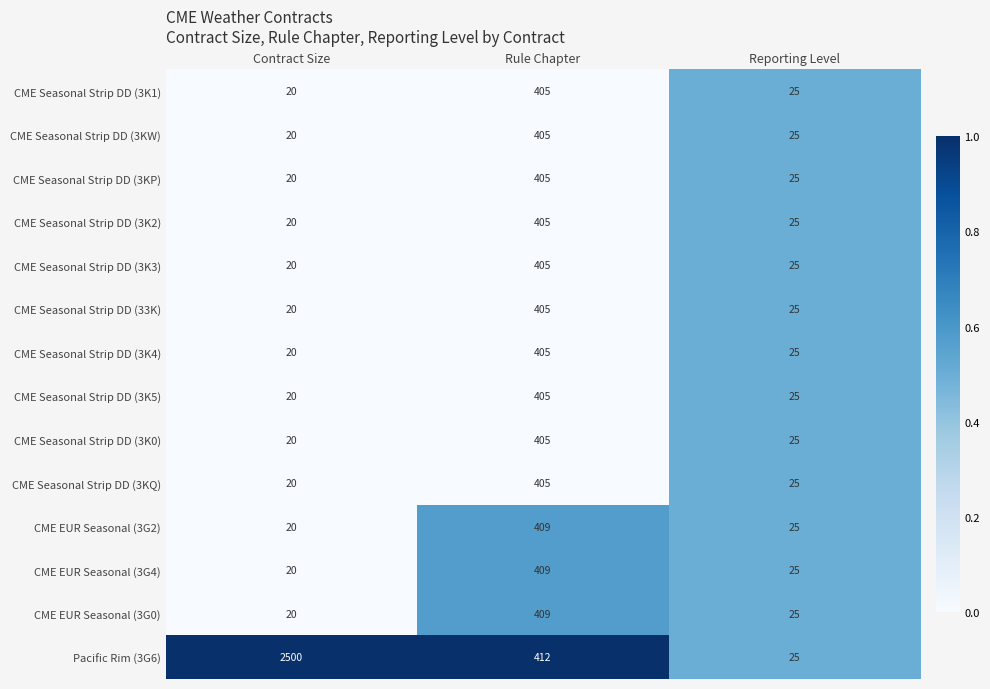

Which series has the widest spread of values?

Pacific Rim (3G6)